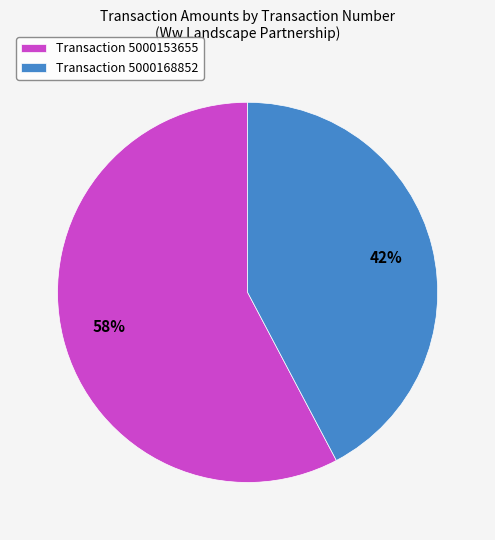

Combined, do Transaction 5000153655 and Transaction 5000168852 account for over 50%?

Yes